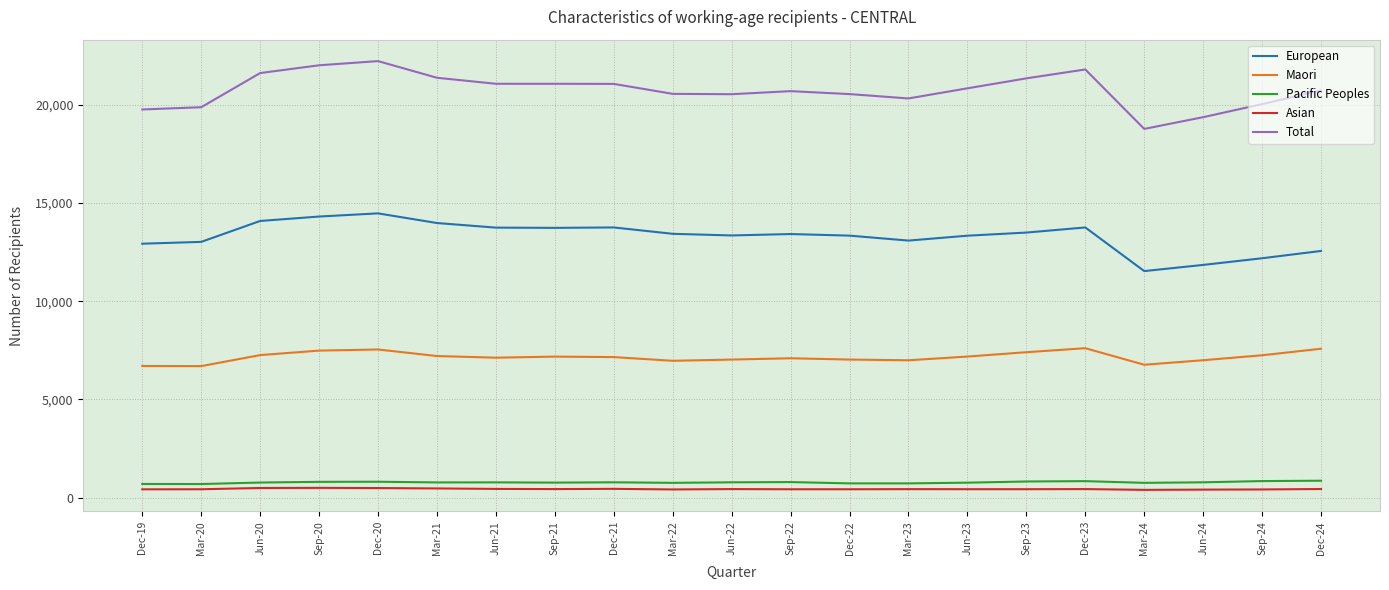

What is the minimum value for European?

11535